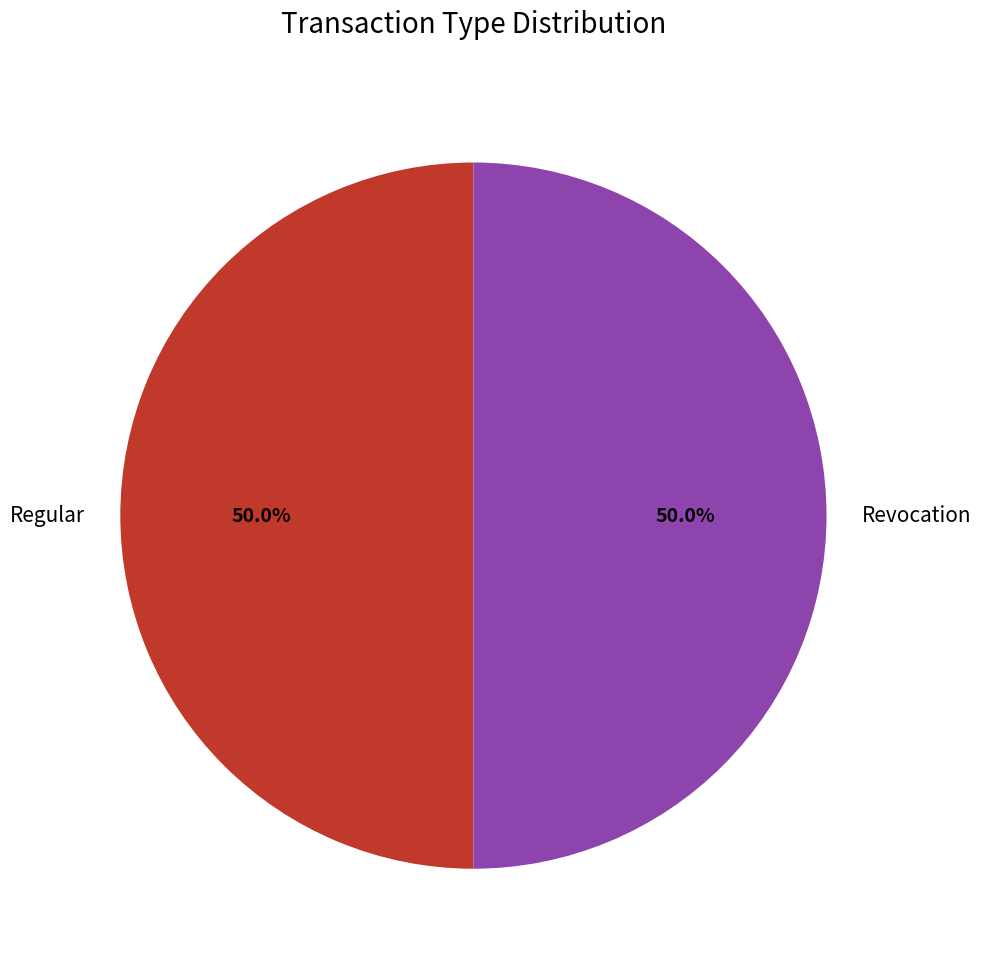

Is it true that Regular is 50% of the pie?

True